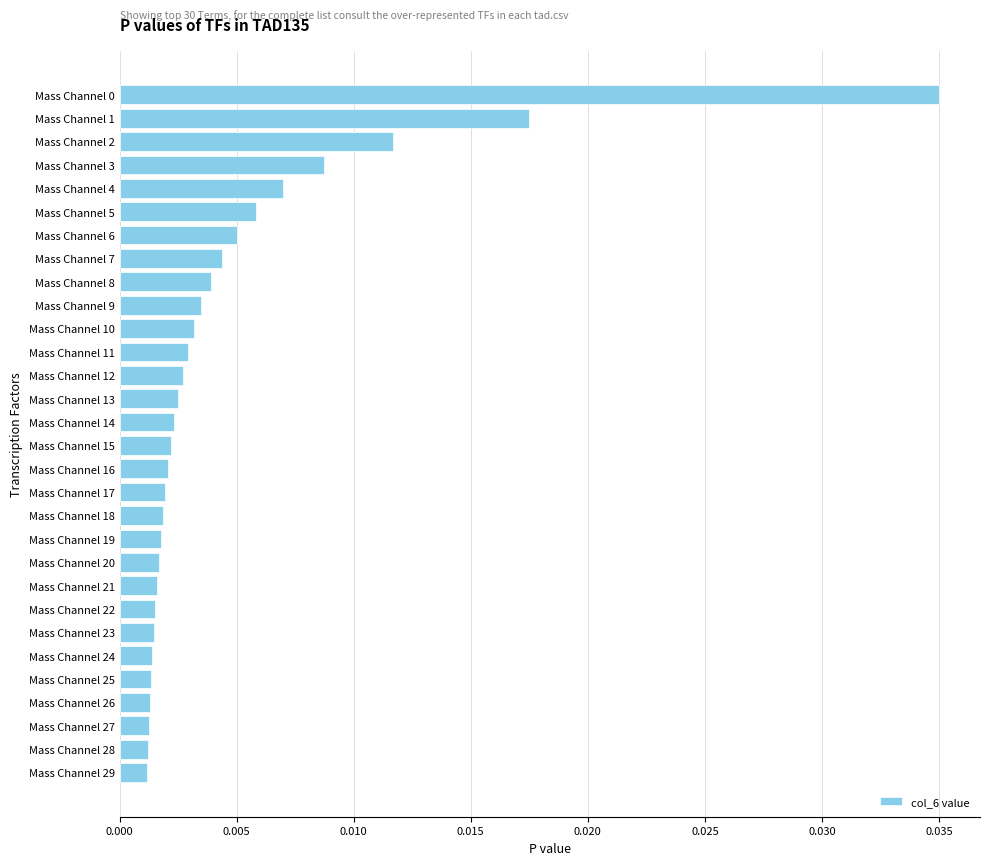

Which has a higher value, Mass Channel 2 or Mass Channel 12?

Mass Channel 2